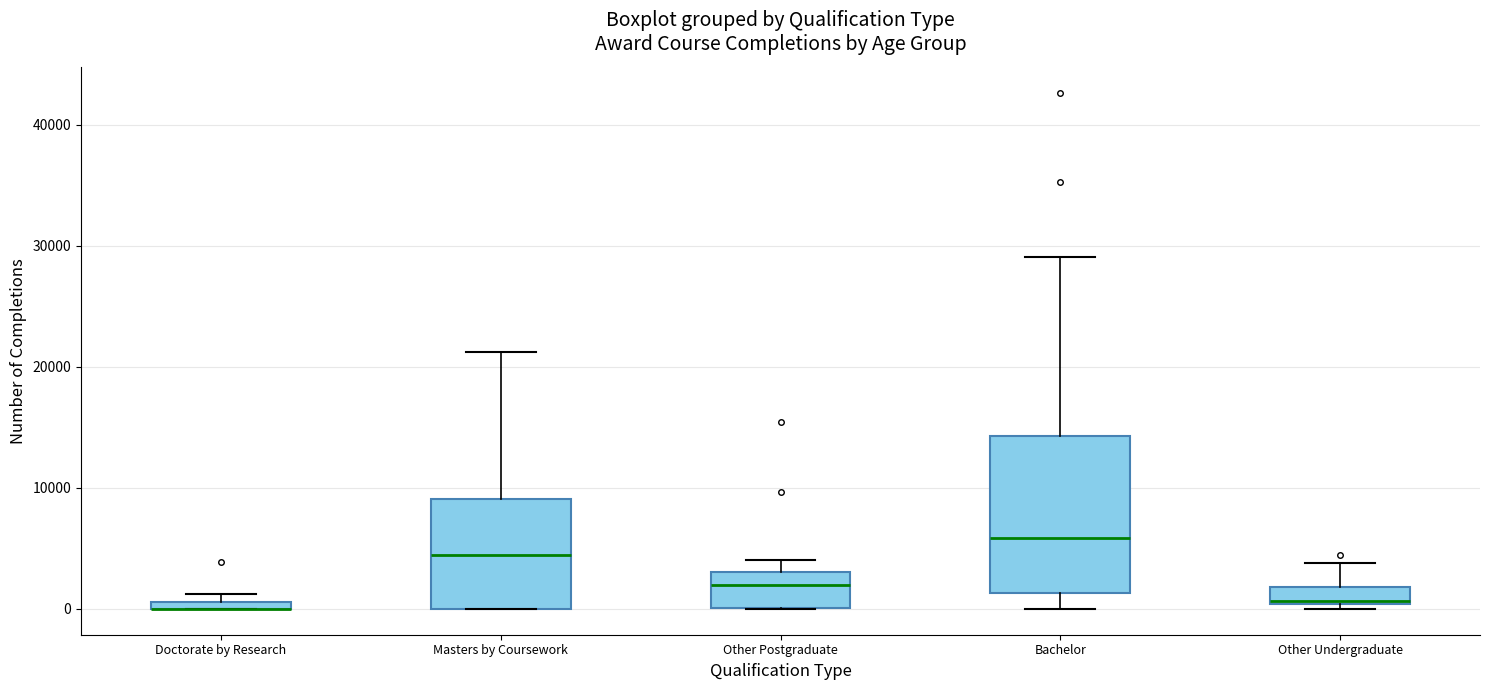

Where does the upper whisker of the box for Bachelor end on the y-axis? The values are not printed on the chart, so give them approximately, as read against the axis.

29000